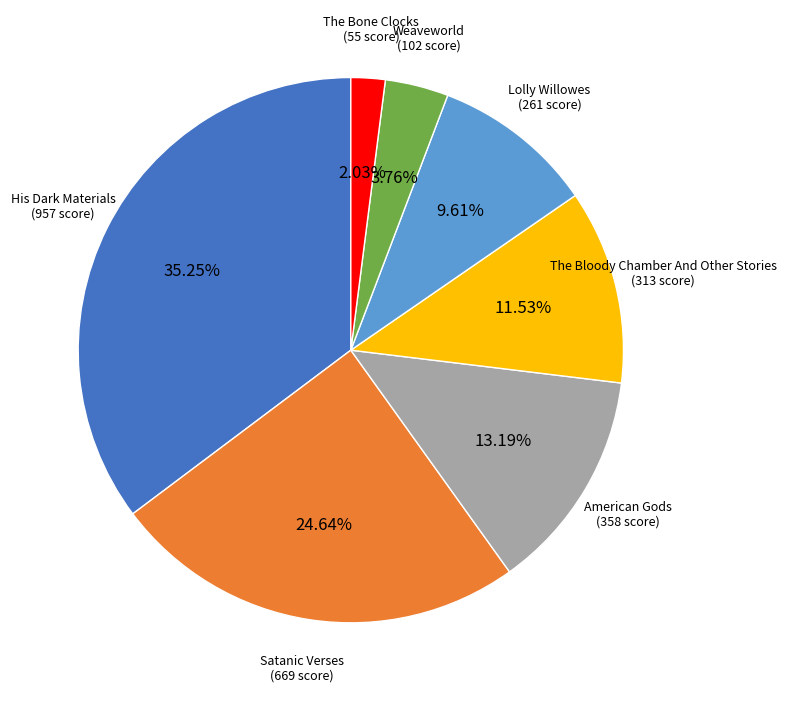

How many slices are in this pie chart?

7